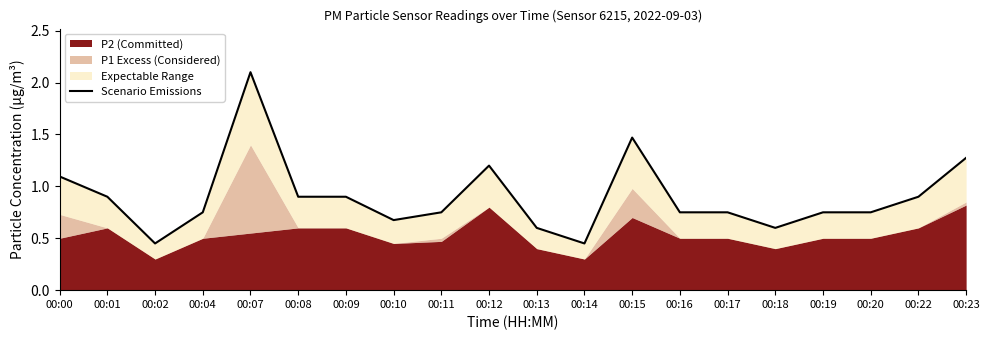

What is the greatest value displayed?

2.1